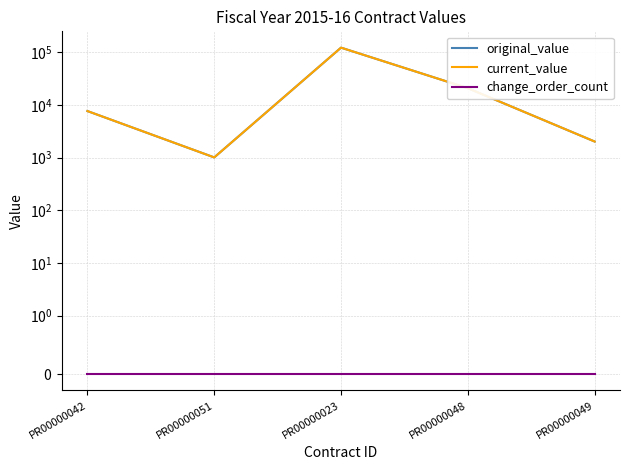

What is the minimum value for original_value?

1010.5